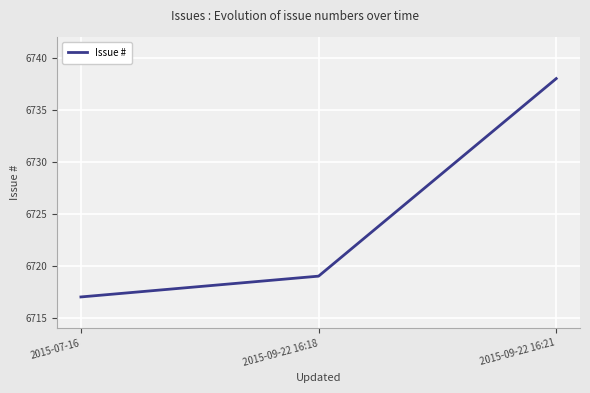

What is the sum of all values?

20174